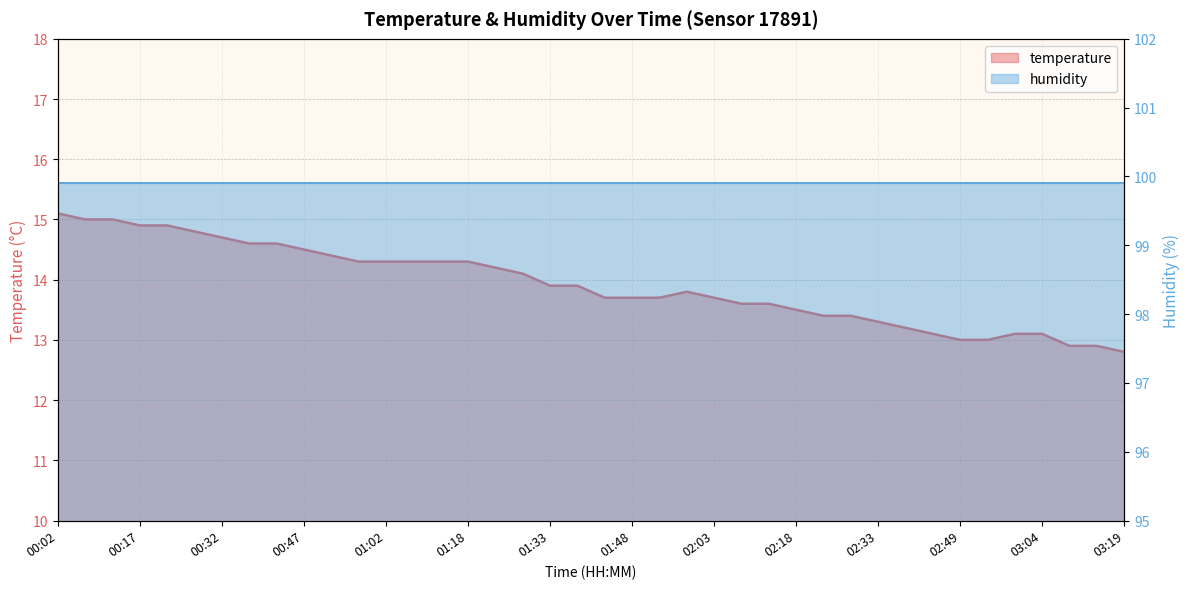

What is the label of the 31st point from the right?

00:47